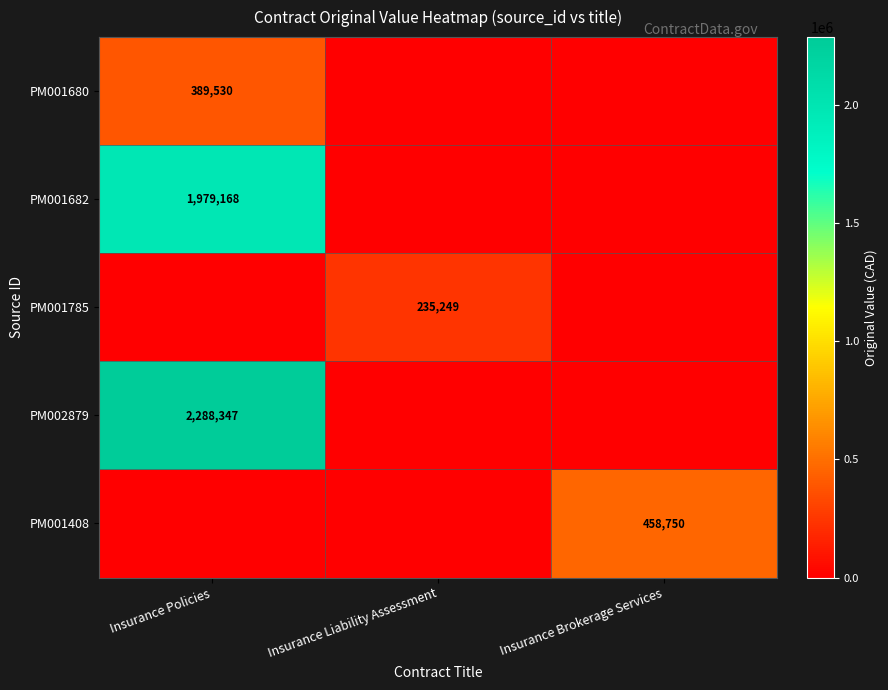

True or false: PM001682 has a value of 988668 at Insurance Policies.

False